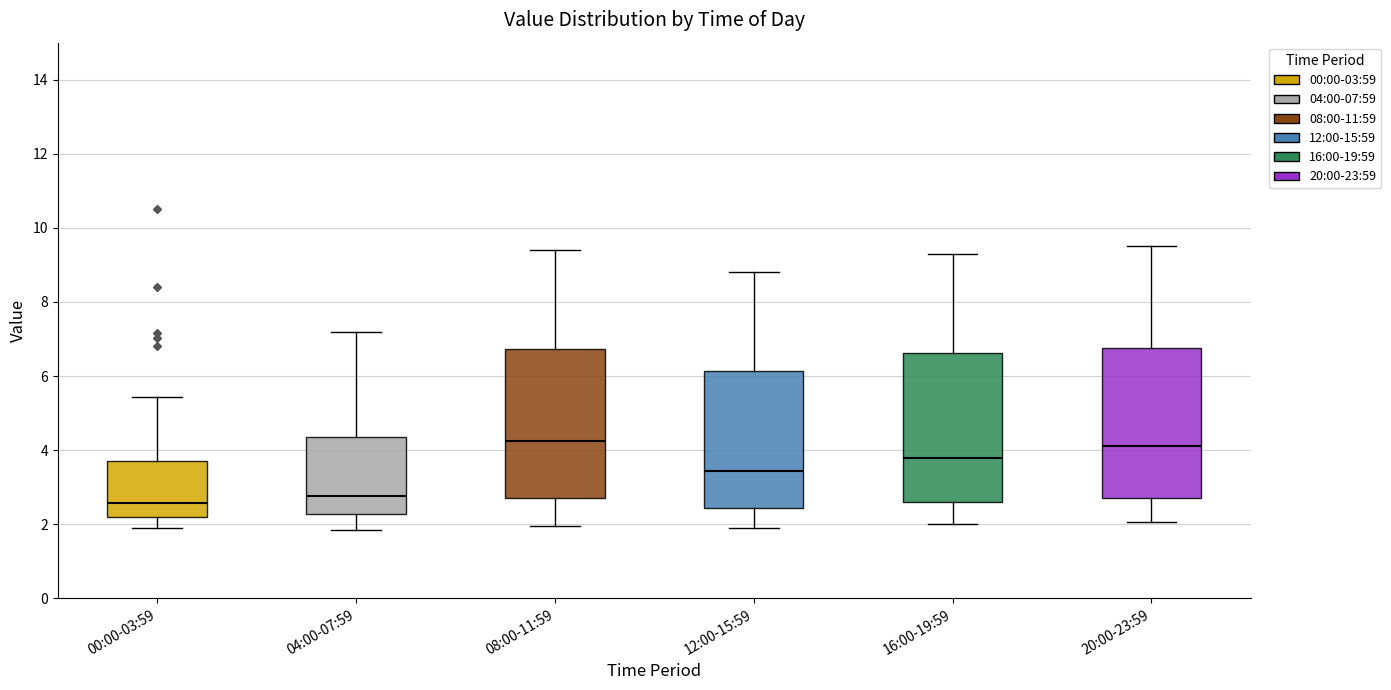

Where is the lower edge of the box for 00:00-03:59 on the y-axis? The values are not printed on the chart, so give them approximately, as read against the axis.

2.2